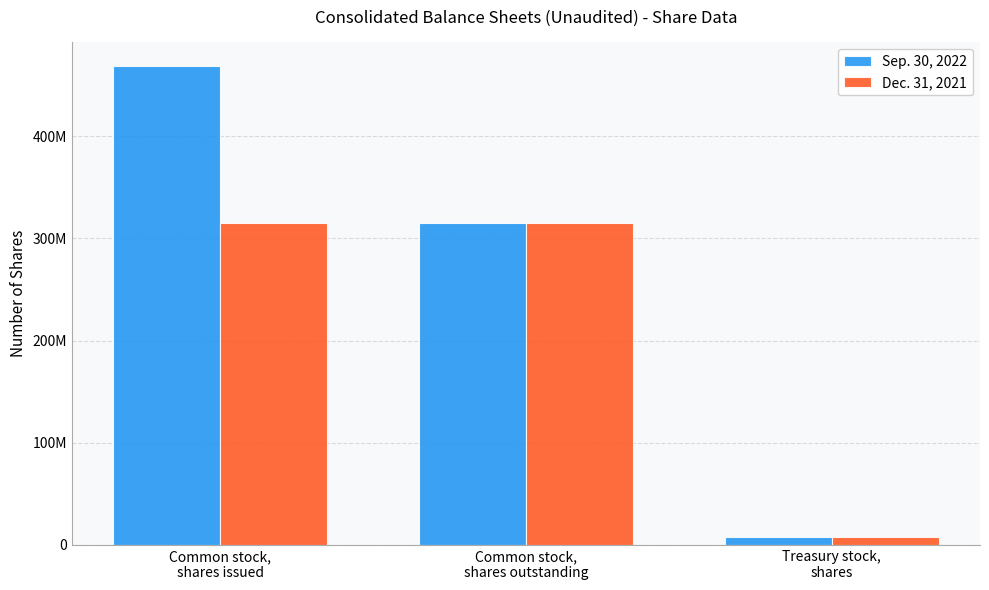

What are all the series names shown in the legend?

Sep. 30, 2022, Dec. 31, 2021